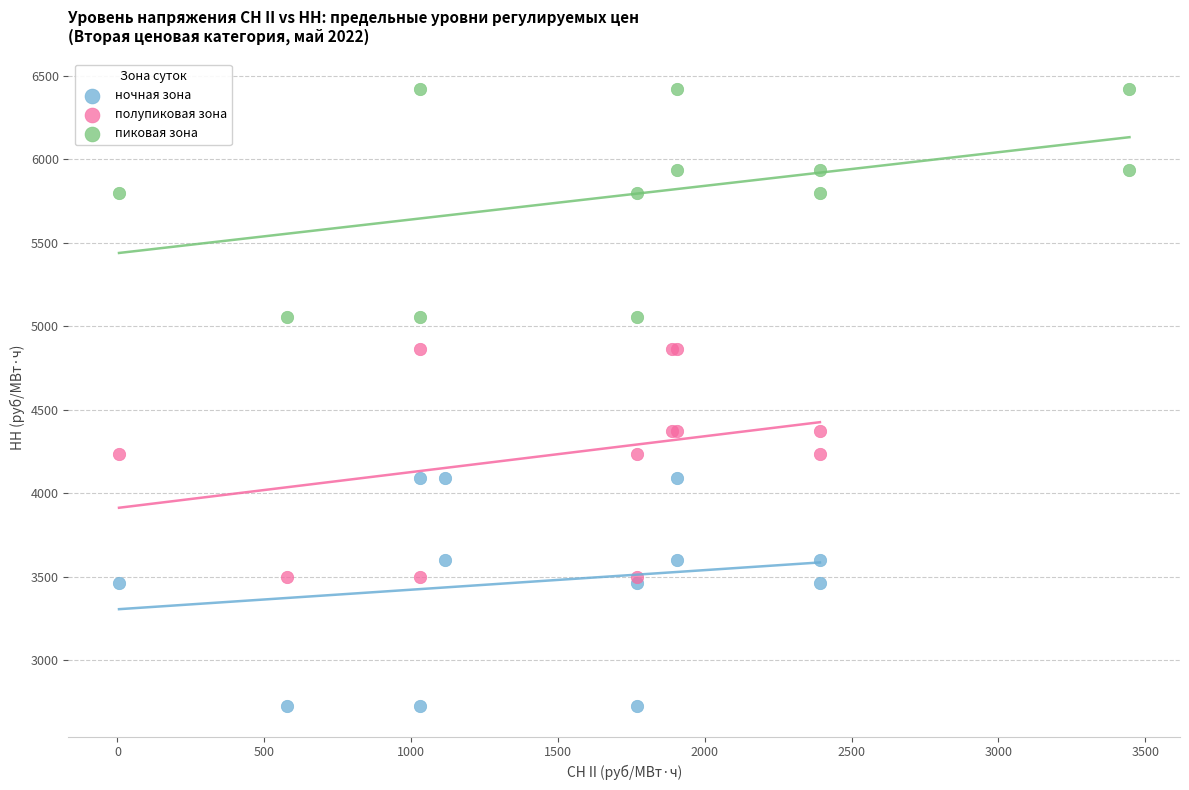

Which series reaches the minimum Y coordinate?

ночная зона